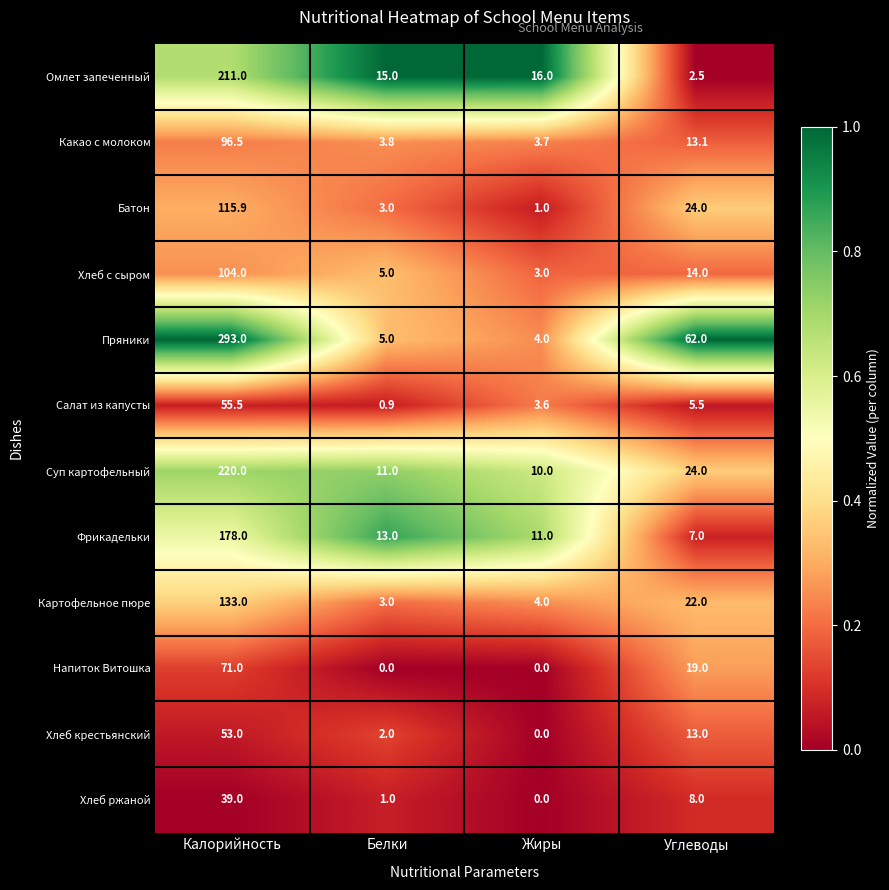

Where is Фрикадельки nearest to the value 92?

Белки